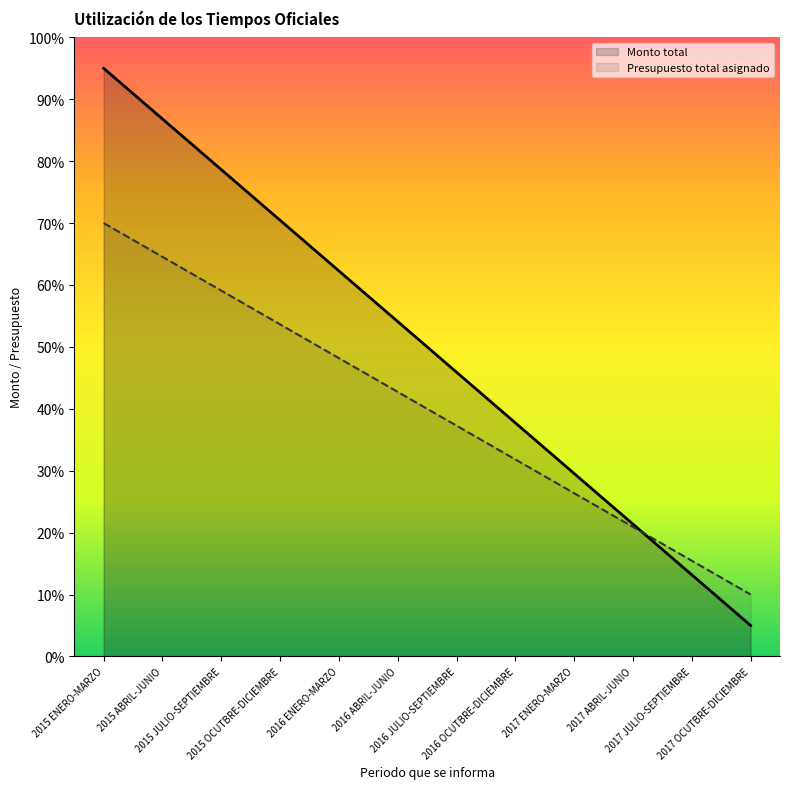

Between which two adjacent categories do Monto total and Presupuesto total asignado first intersect?

2017 ABRIL-JUNIO and 2017 JULIO-SEPTIEMBRE